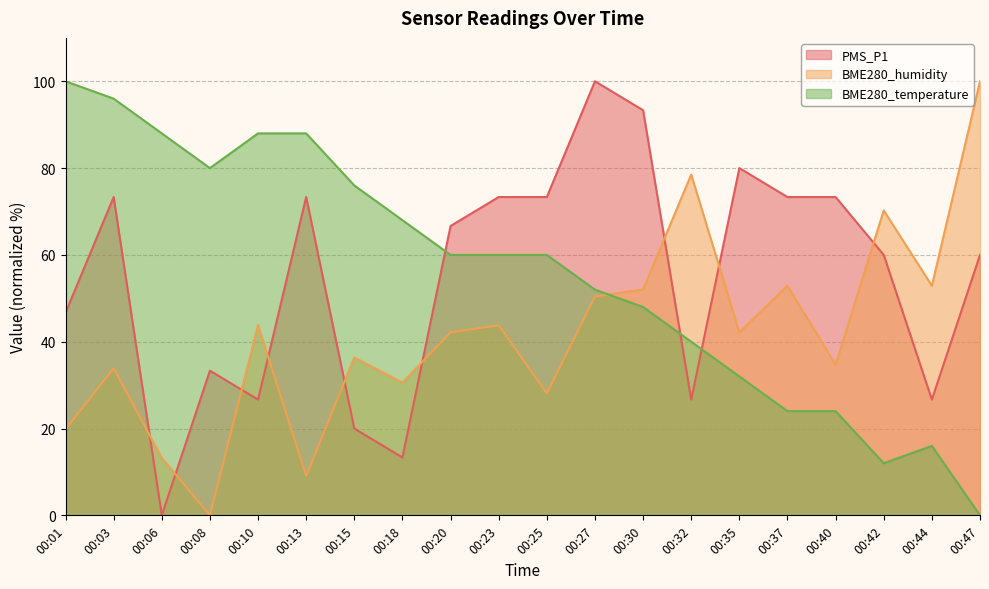

Read the BME280_temperature value at 00:03.

96.0